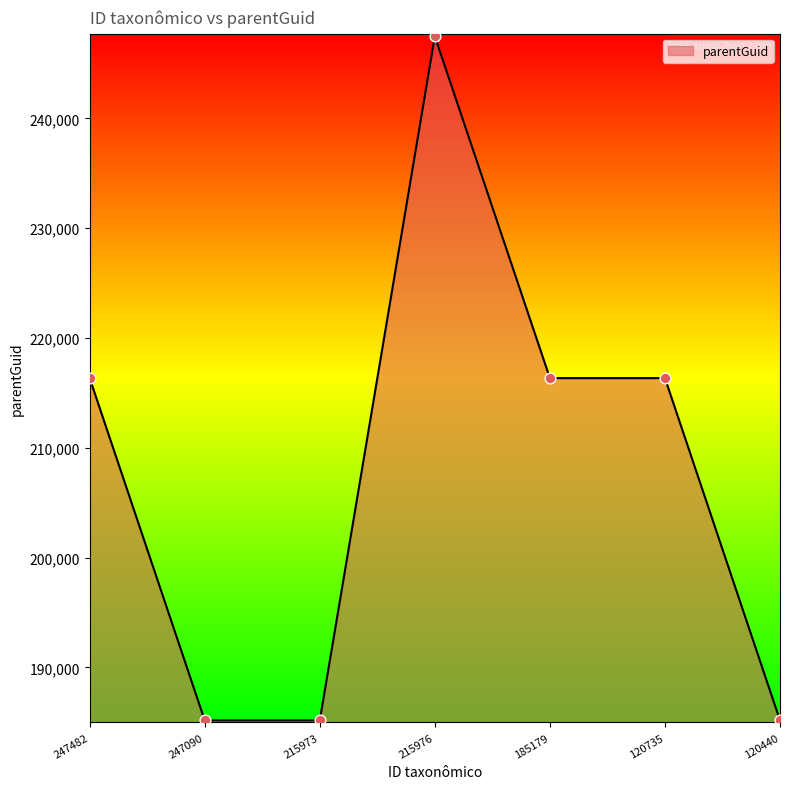

Which has a higher value, 120440 or 120735?

120735